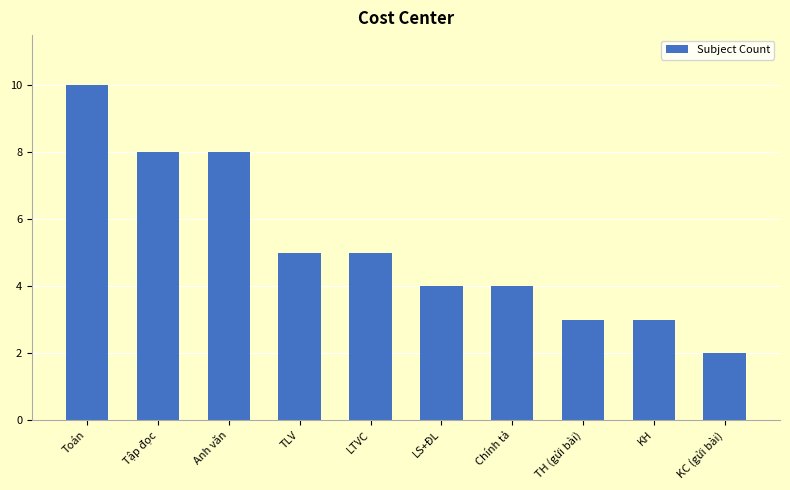

What is the sum of all values?

52